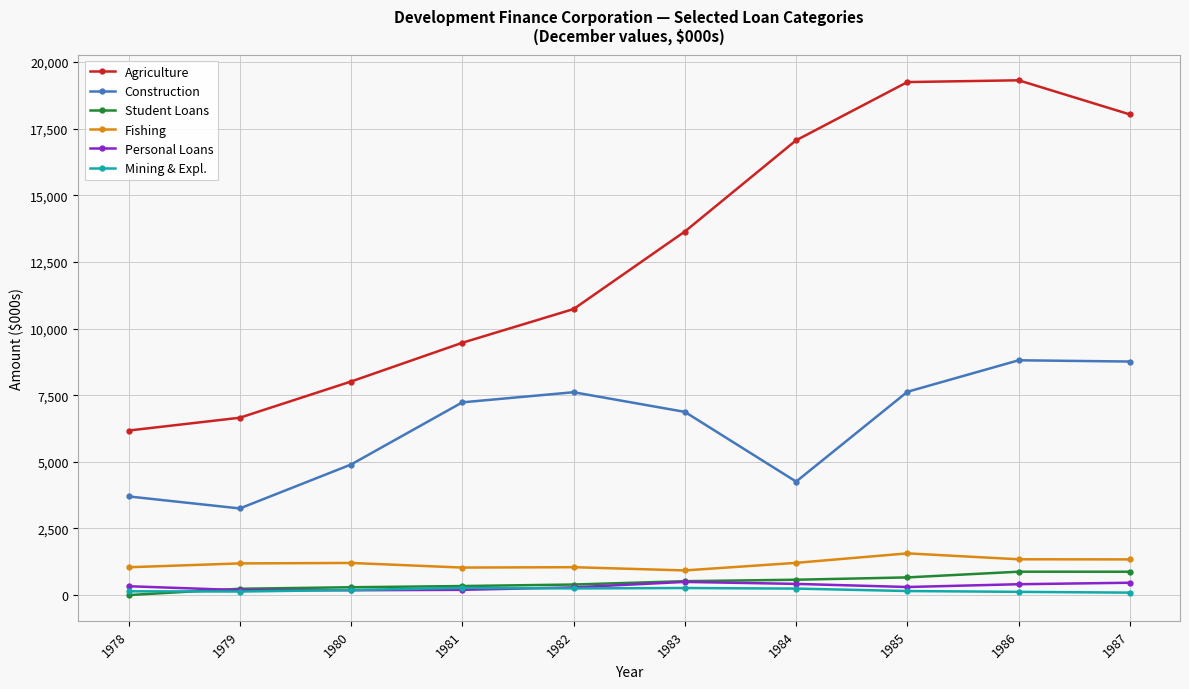

What are all the series names shown in the legend?

Agriculture, Construction, Student Loans, Fishing, Personal Loans, Mining & Expl.